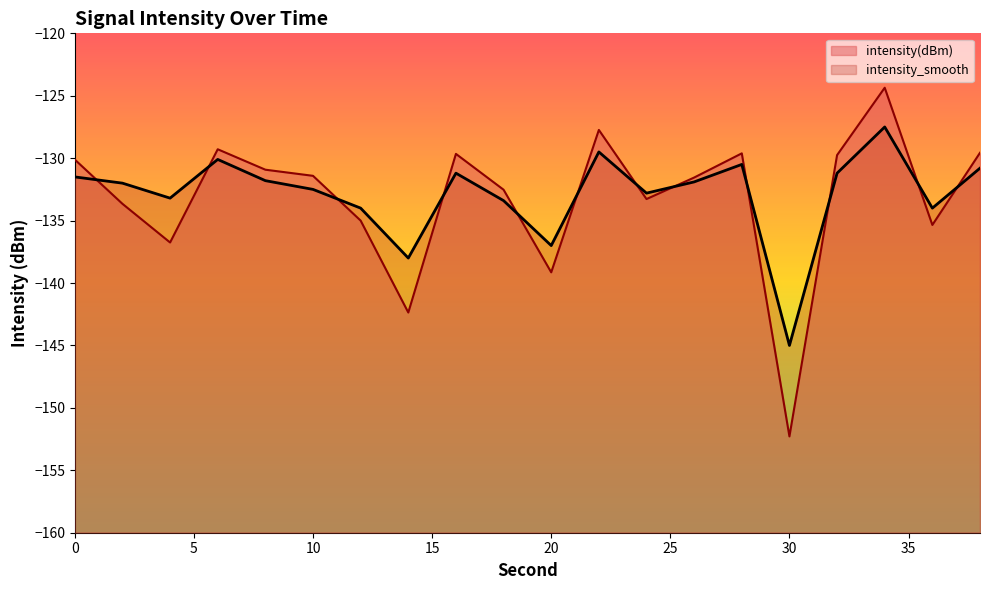

How many interior local peaks does the intensity_smooth series have?

5